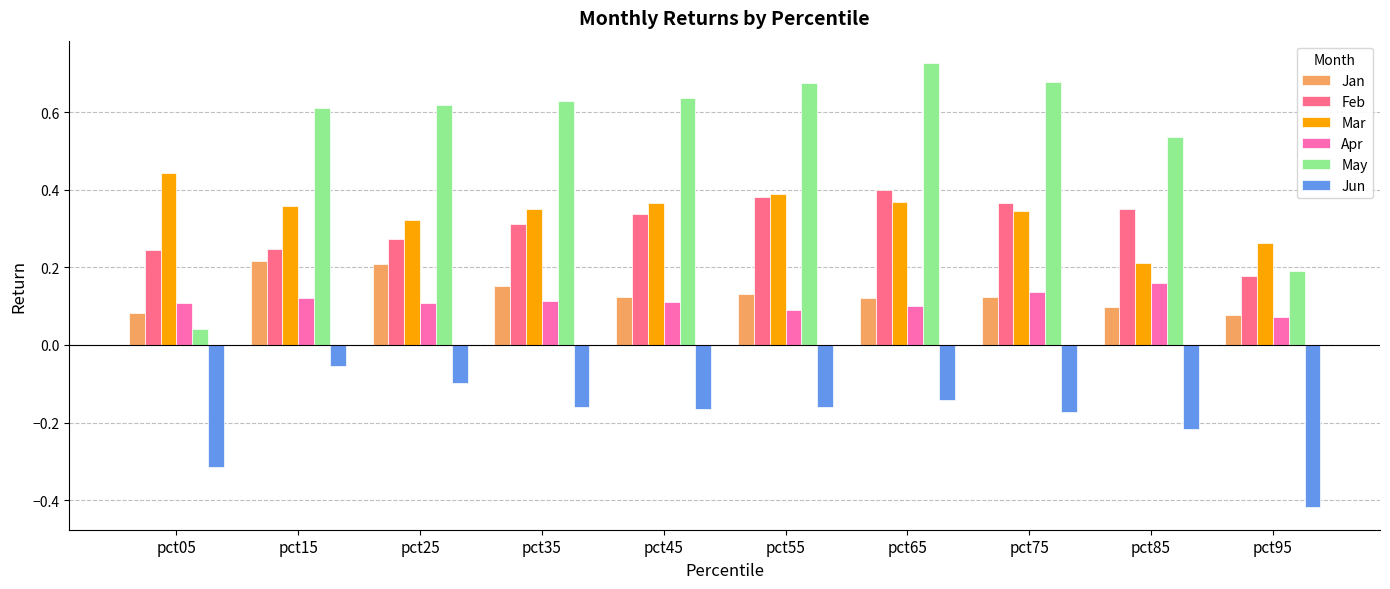

At how many categories does at least one series exceed 0?

10